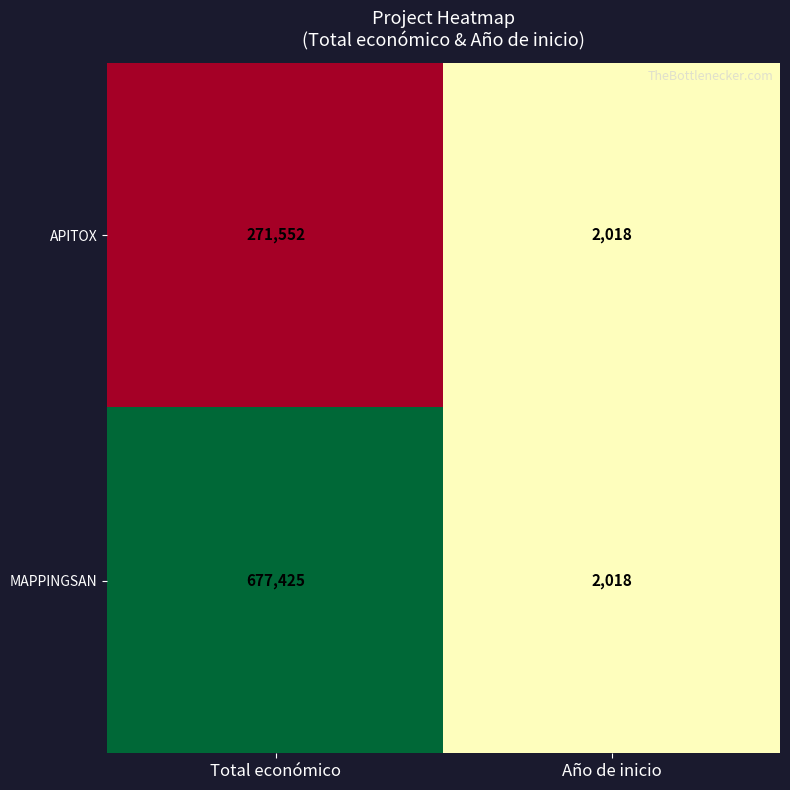

What is the difference between the MAPPINGSAN values at Año de inicio and Total económico?

675407